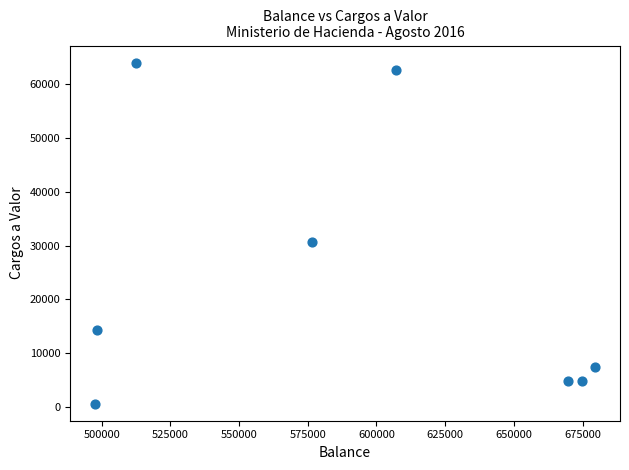

What is the range of Y values (max minus min)?

63354.9